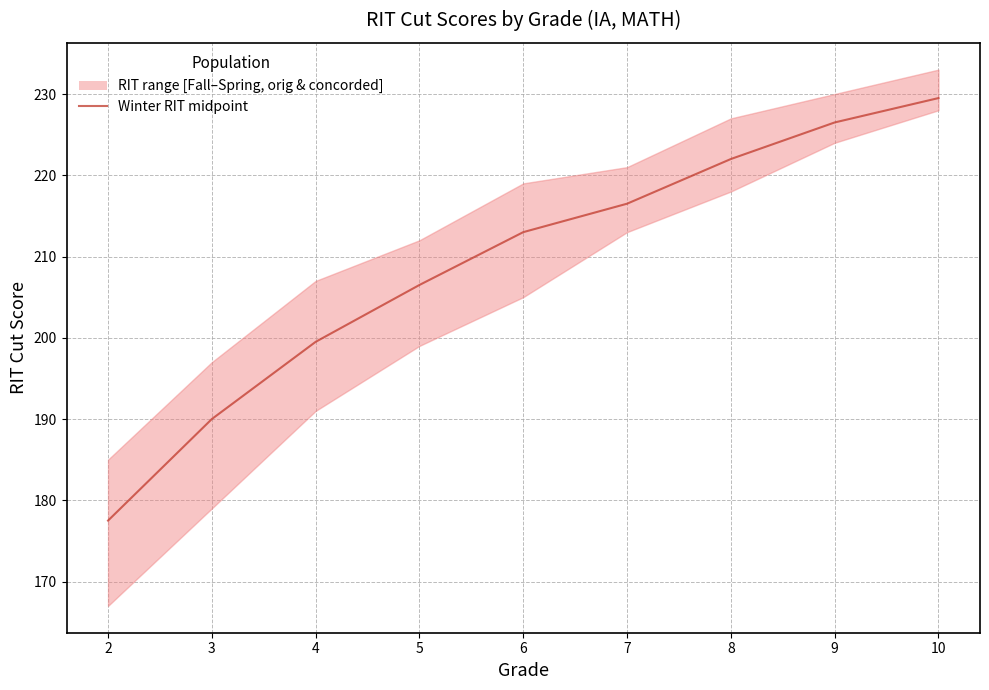

What is the change in value from 9 to 10?

+3.0